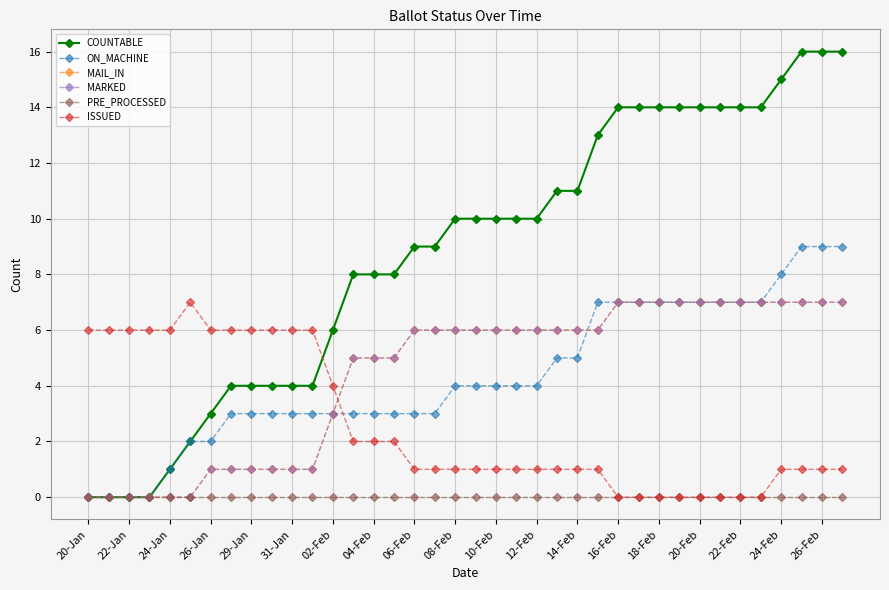

Reading right to left, list all the values displayed in this chart.

COUNTABLE: 16	16	16	15	14	14	14	14	14	14	14	14	13	11	11	10	10	10	10	10	9	9	8	8	8	6	4	4	4	4	4	3	2	1	0	0	0	0
ON_MACHINE: 9	9	9	8	7	7	7	7	7	7	7	7	7	5	5	4	4	4	4	4	3	3	3	3	3	3	3	3	3	3	3	2	2	1	0	0	0	0
MAIL_IN: 7	7	7	7	7	7	7	7	7	7	7	7	6	6	6	6	6	6	6	6	6	6	5	5	5	3	1	1	1	1	1	1	0	0	0	0	0	0
MARKED: 7	7	7	7	7	7	7	7	7	7	7	7	6	6	6	6	6	6	6	6	6	6	5	5	5	3	1	1	1	1	1	1	0	0	0	0	0	0
PRE_PROCESSED: 0	0	0	0	0	0	0	0	0	0	0	0	0	0	0	0	0	0	0	0	0	0	0	0	0	0	0	0	0	0	0	0	0	0	0	0	0	0
ISSUED: 1	1	1	1	0	0	0	0	0	0	0	0	1	1	1	1	1	1	1	1	1	1	2	2	2	4	6	6	6	6	6	6	7	6	6	6	6	6